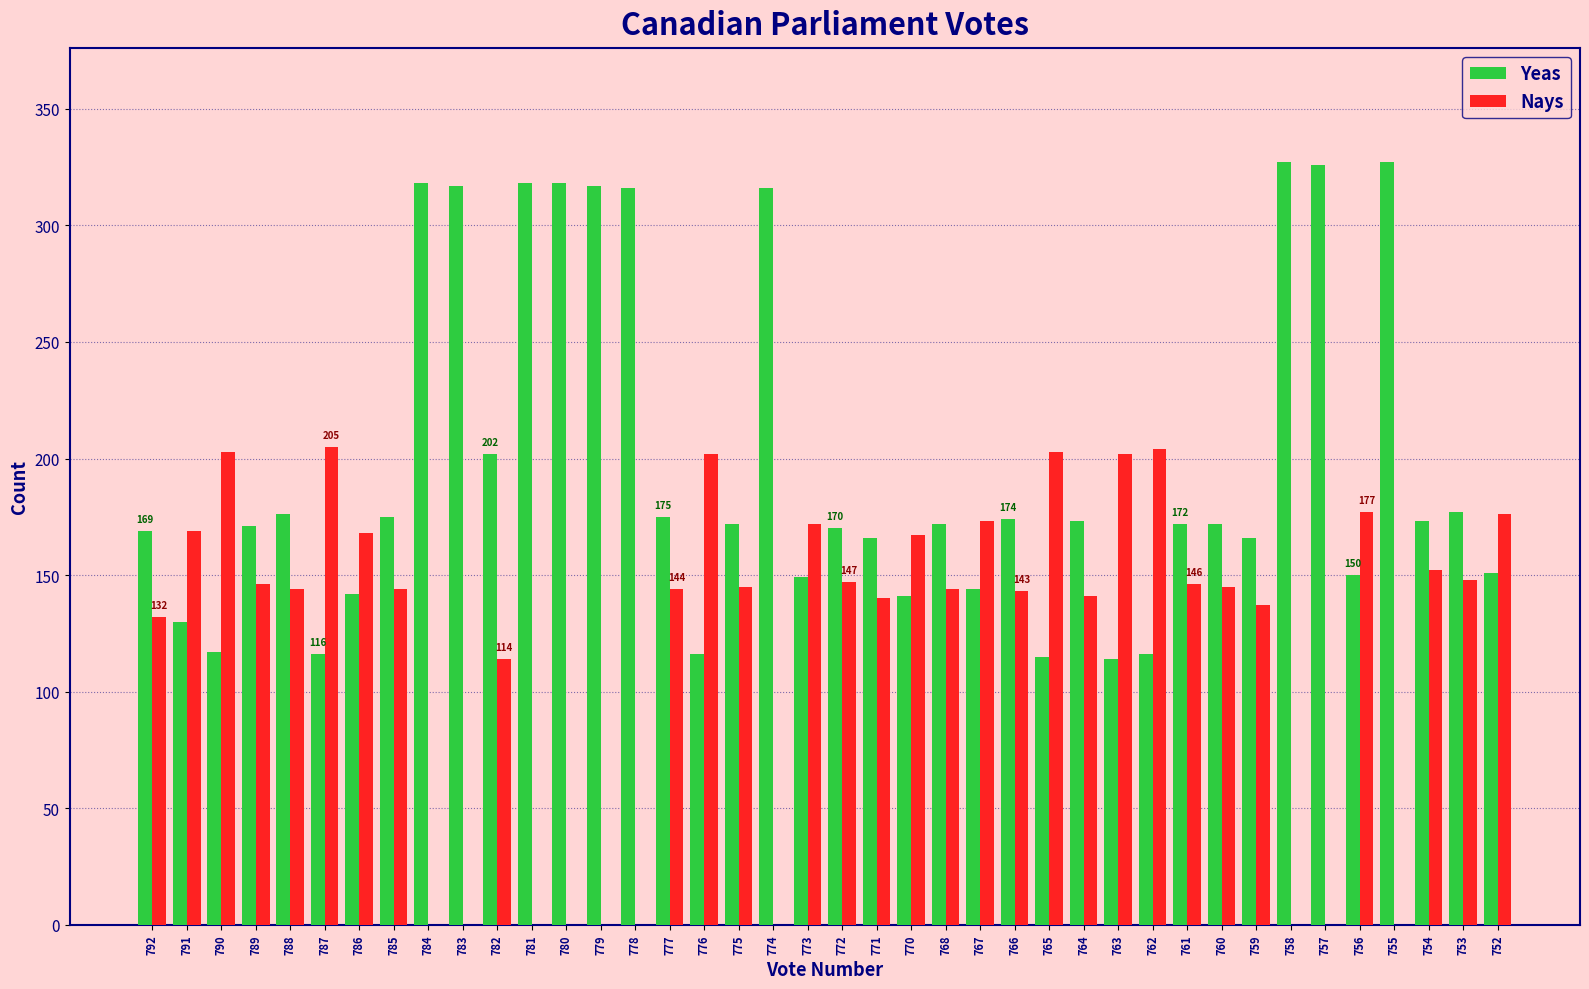

What is the sum of all Yeas values?

7856